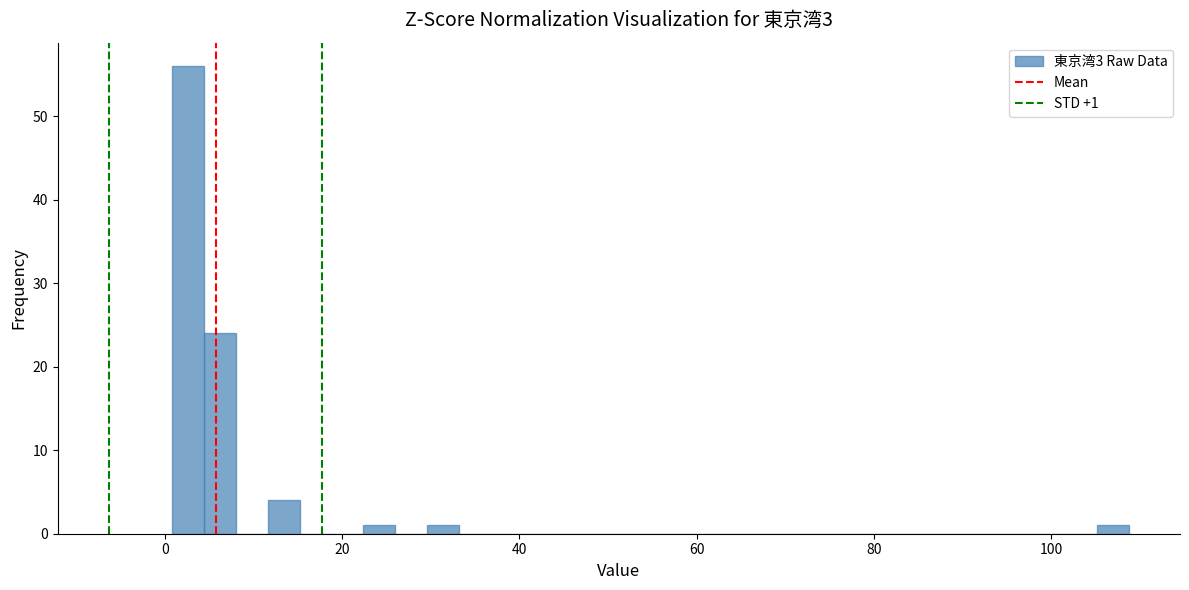

Read against the x-axis, roughly where is the centre of the tallest bar?

2